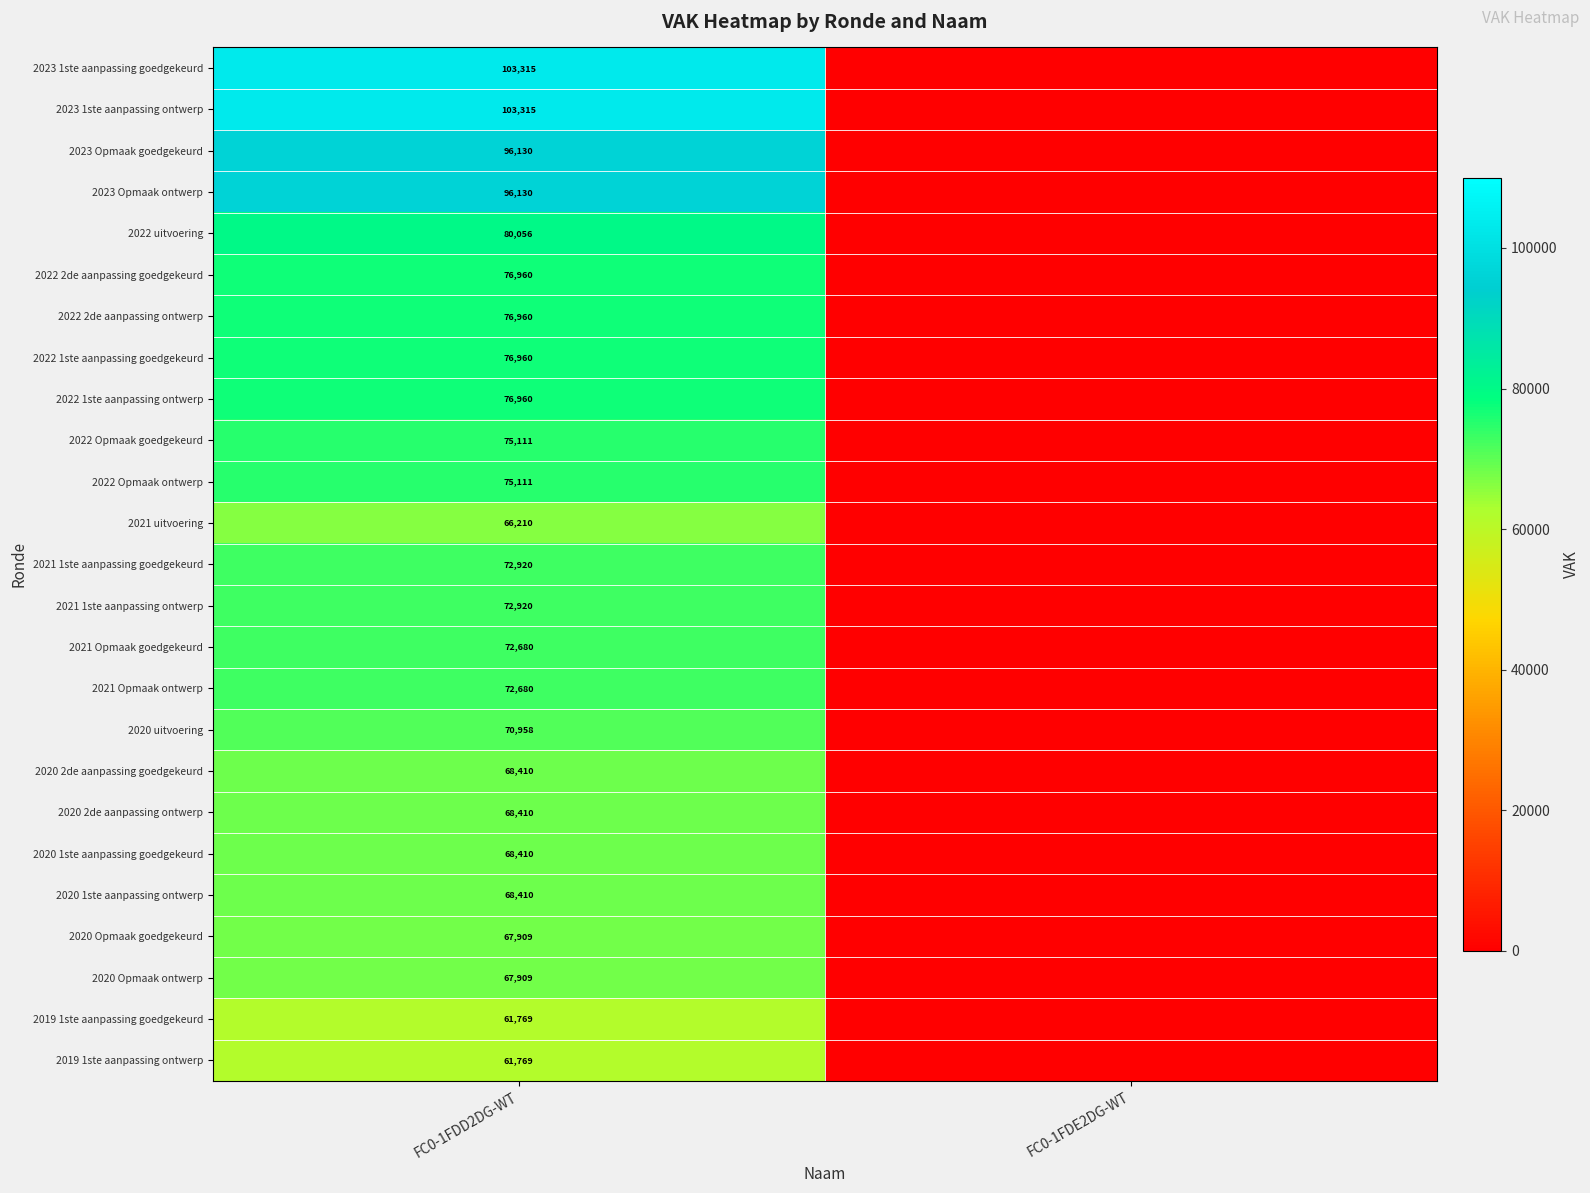

At how many categories does at least one series exceed 60326?

1